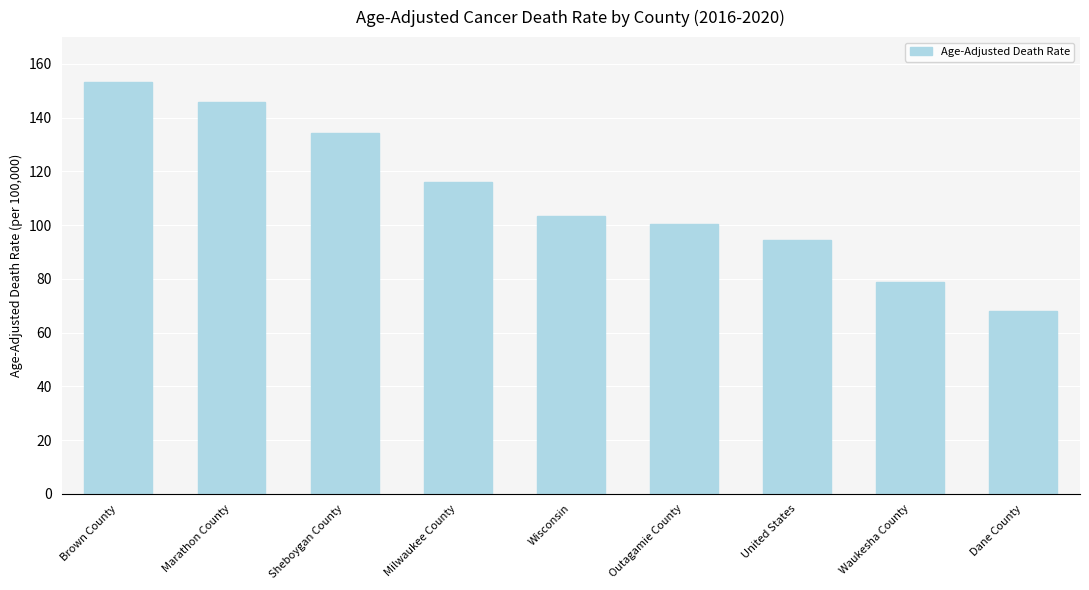

How many data points are above 103?

5